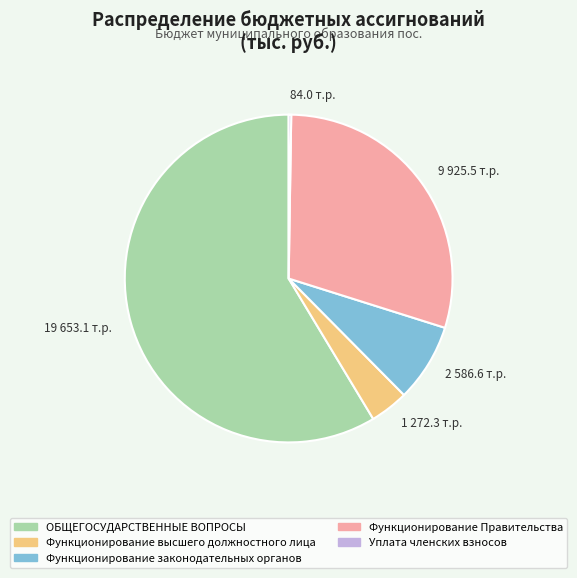

Which has a higher value, Функционирование Правительства or ОБЩЕГОСУДАРСТВЕННЫЕ ВОПРОСЫ?

ОБЩЕГОСУДАРСТВЕННЫЕ ВОПРОСЫ